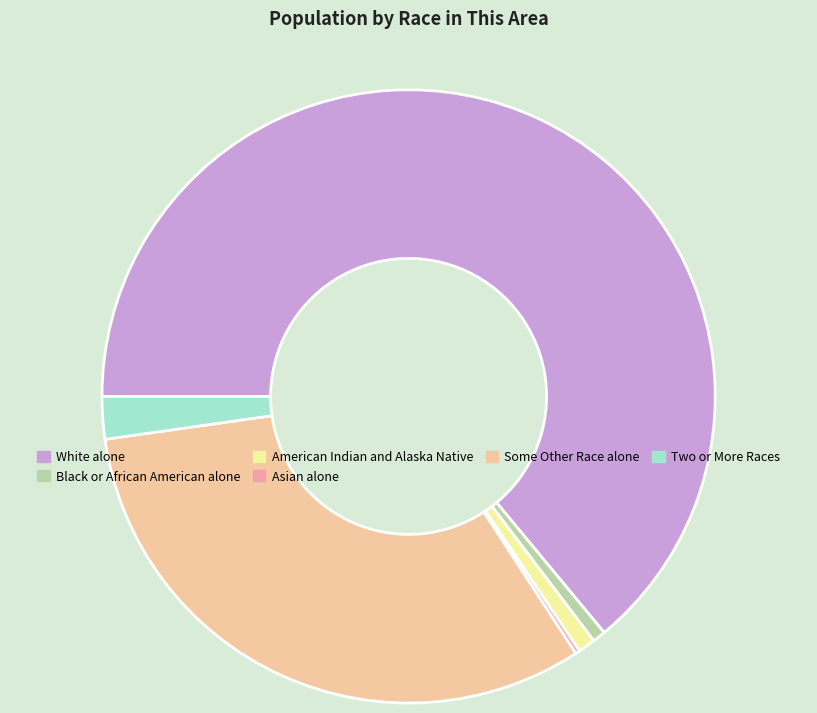

Is Black or African American alone the majority of the pie?

No